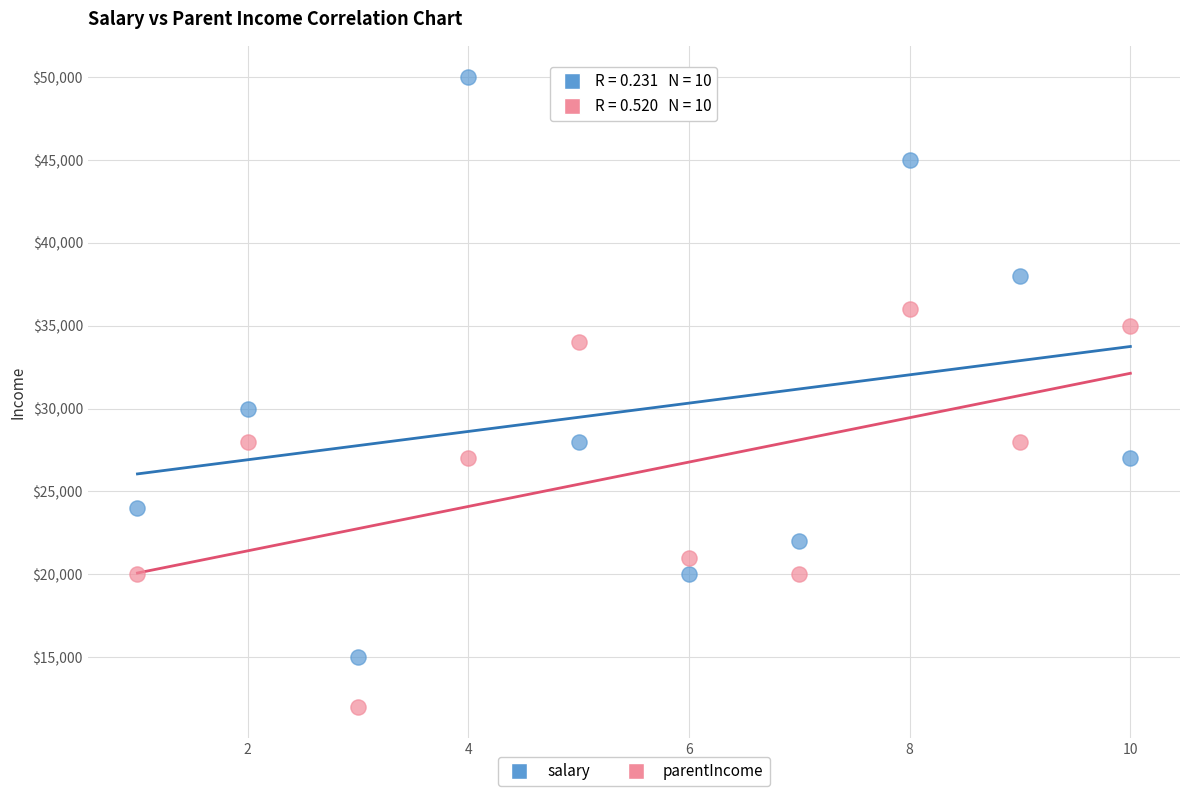

Across all data points, what is the range of X values (max minus min)?

9